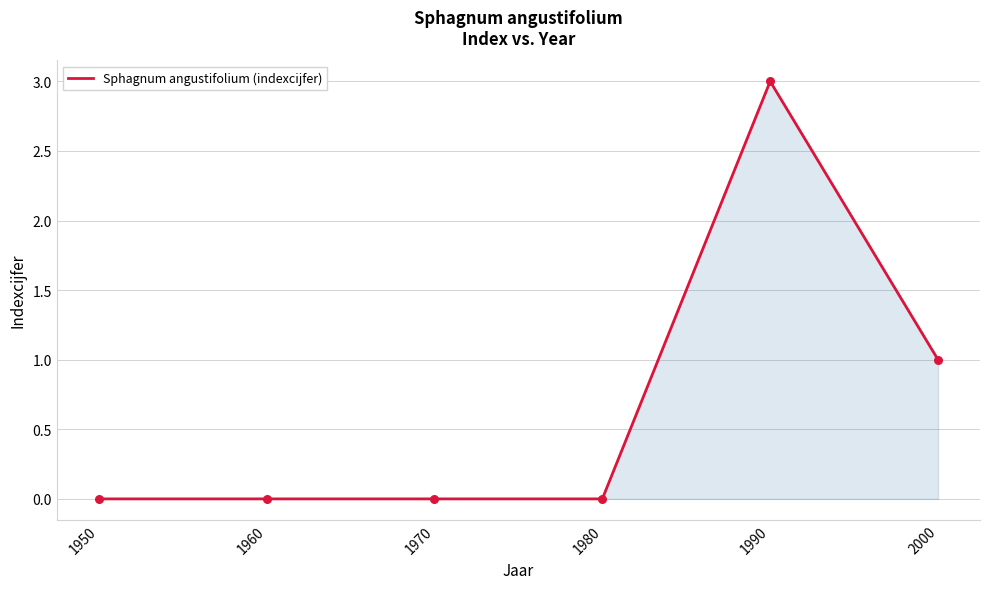

Between 1990 and 1950, which is larger?

1990